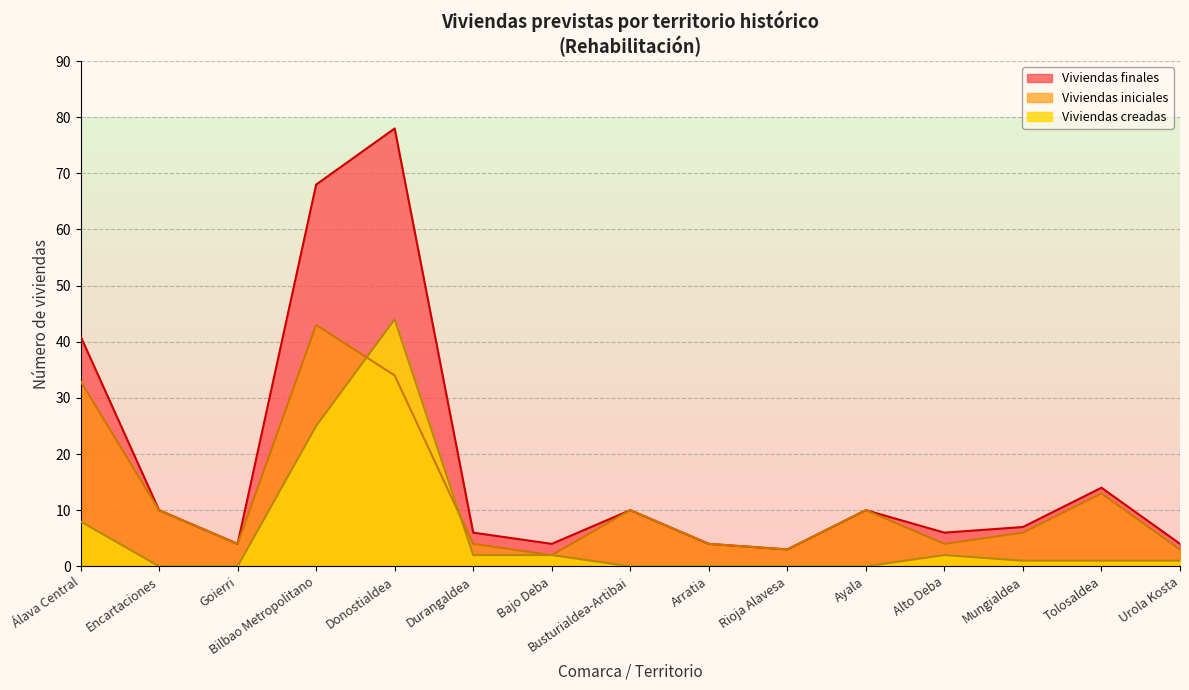

Does the chart have visible grid lines?

Yes